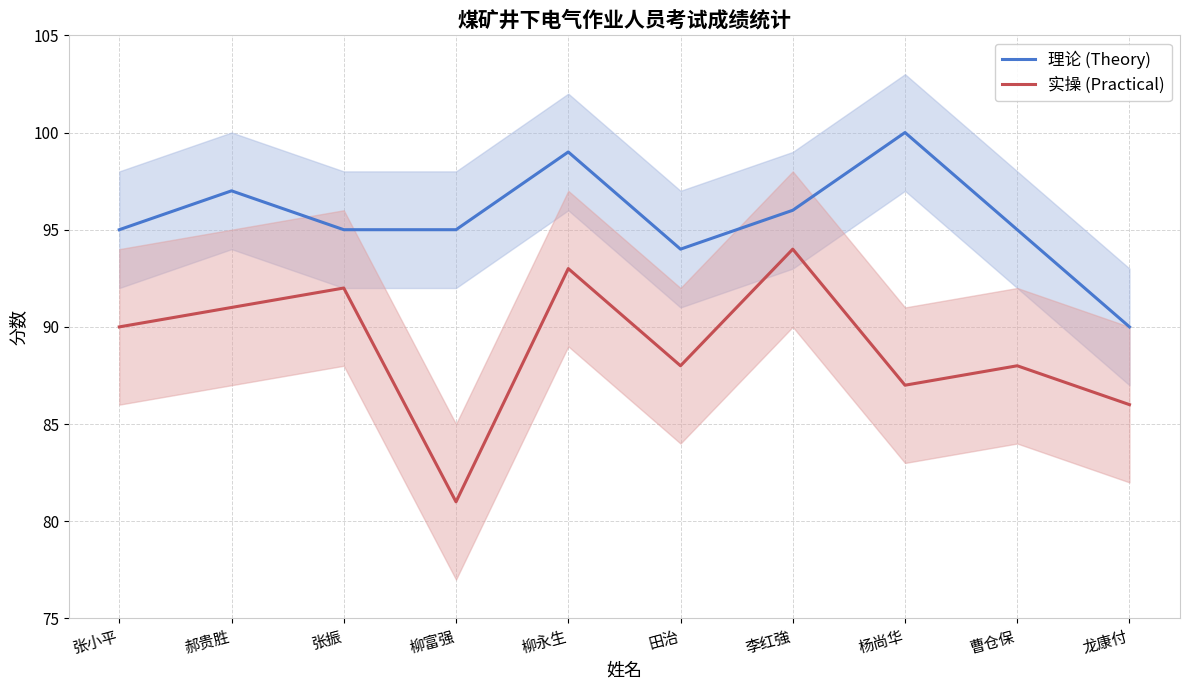

What is the average value of the 理论 (Theory) series?

96